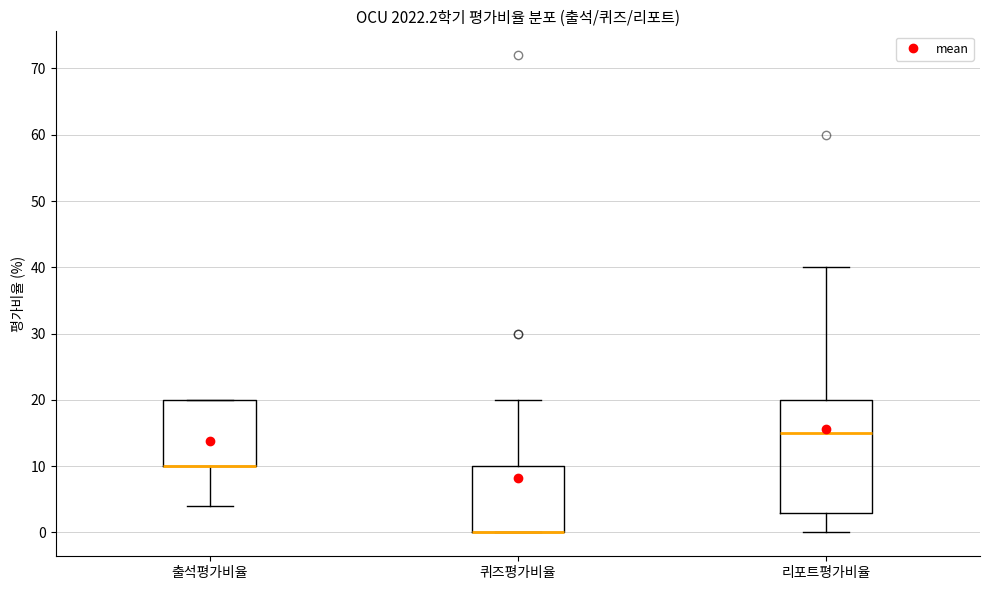

Which box is the tallest, from its lower edge to its upper edge?

리포트평가비율